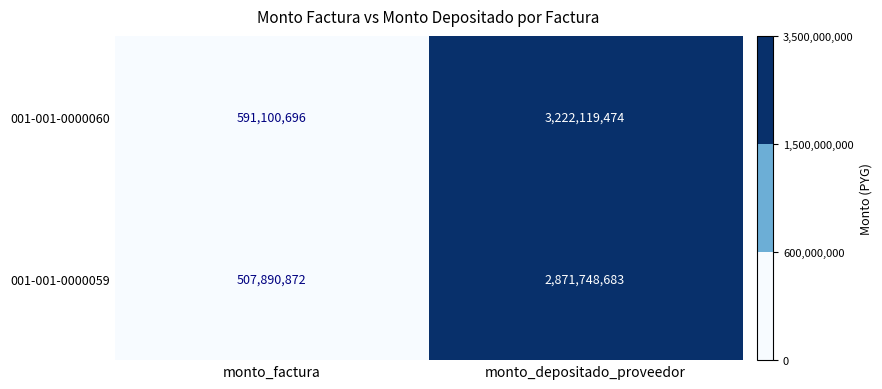

At which category is the sum across all series the highest?

monto_depositado_proveedor